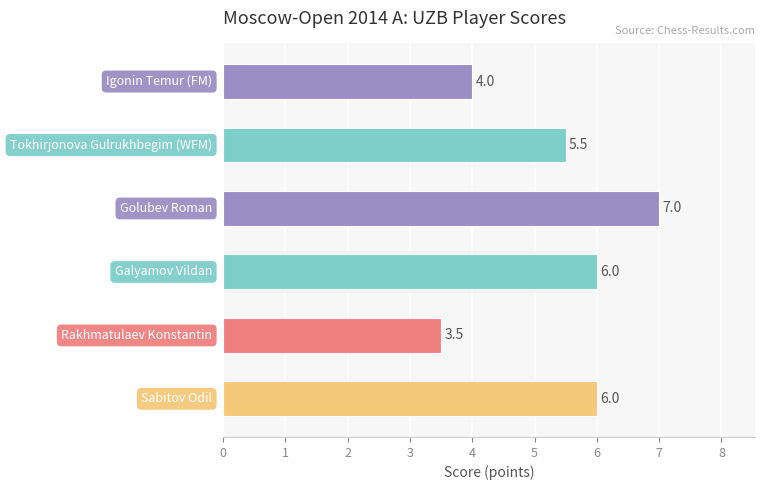

What is the value of the 2nd bar from the top?

5.5